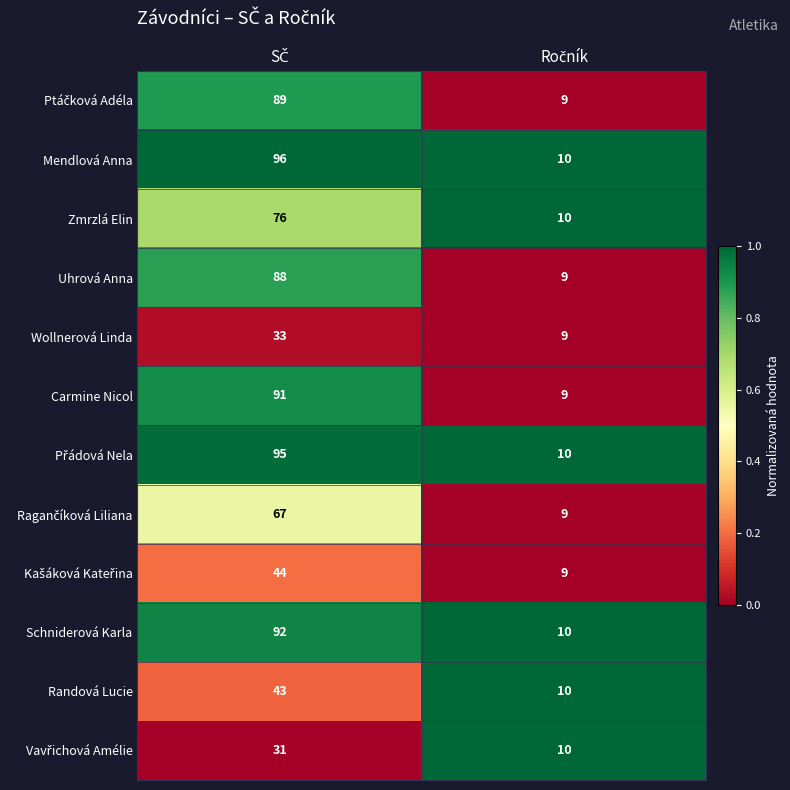

What is the maximum value shown in the chart?

96